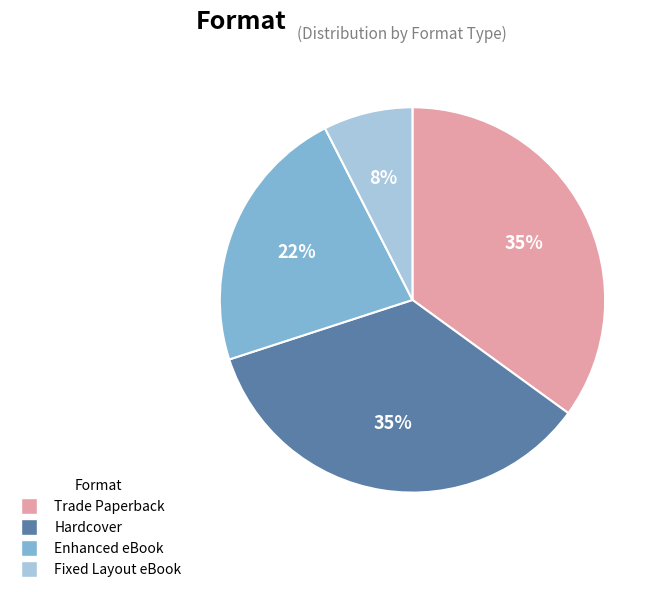

To the nearest percent, what is the average slice percentage?

25%